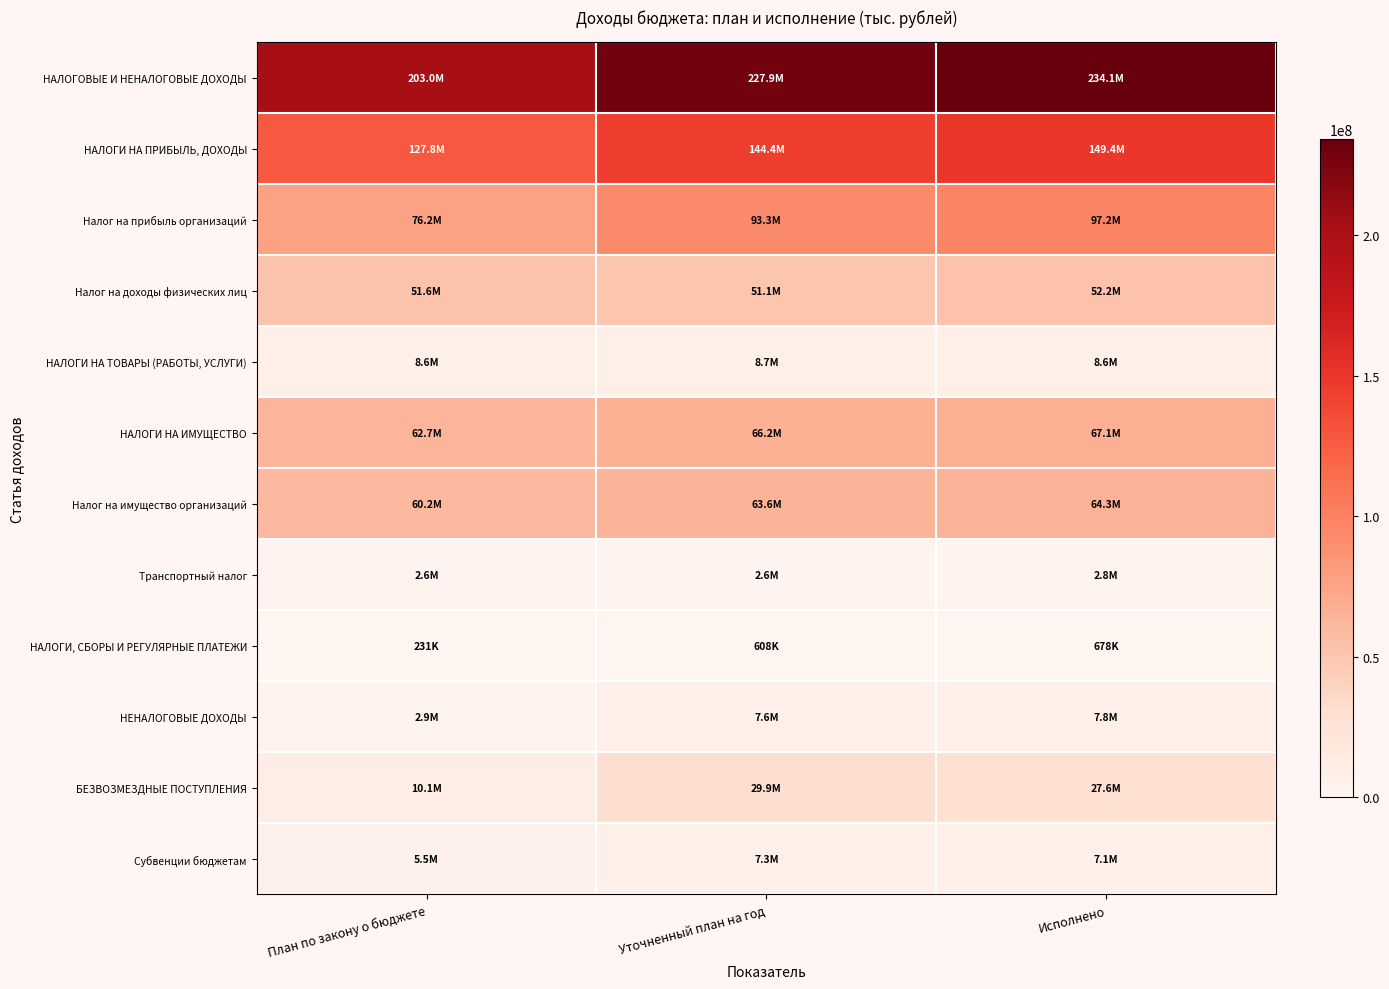

At which category does the chart reach its minimum across all series?

План по закону о бюджете